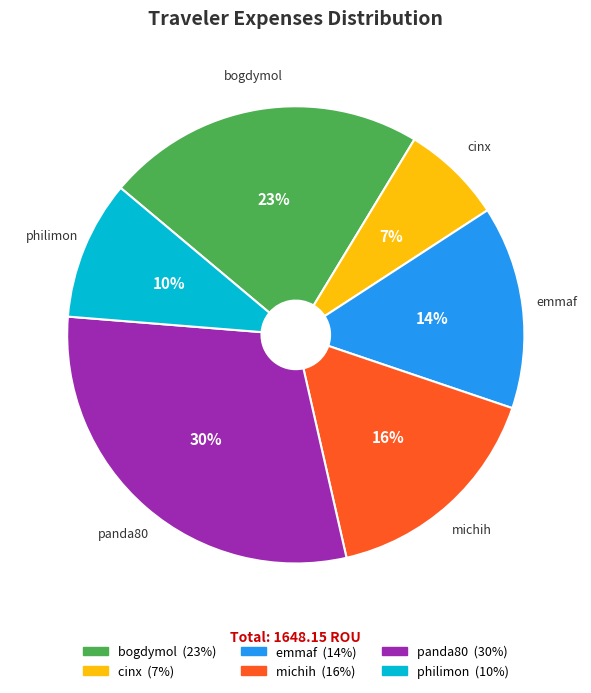

Between bogdymol and philimon, which is larger?

bogdymol